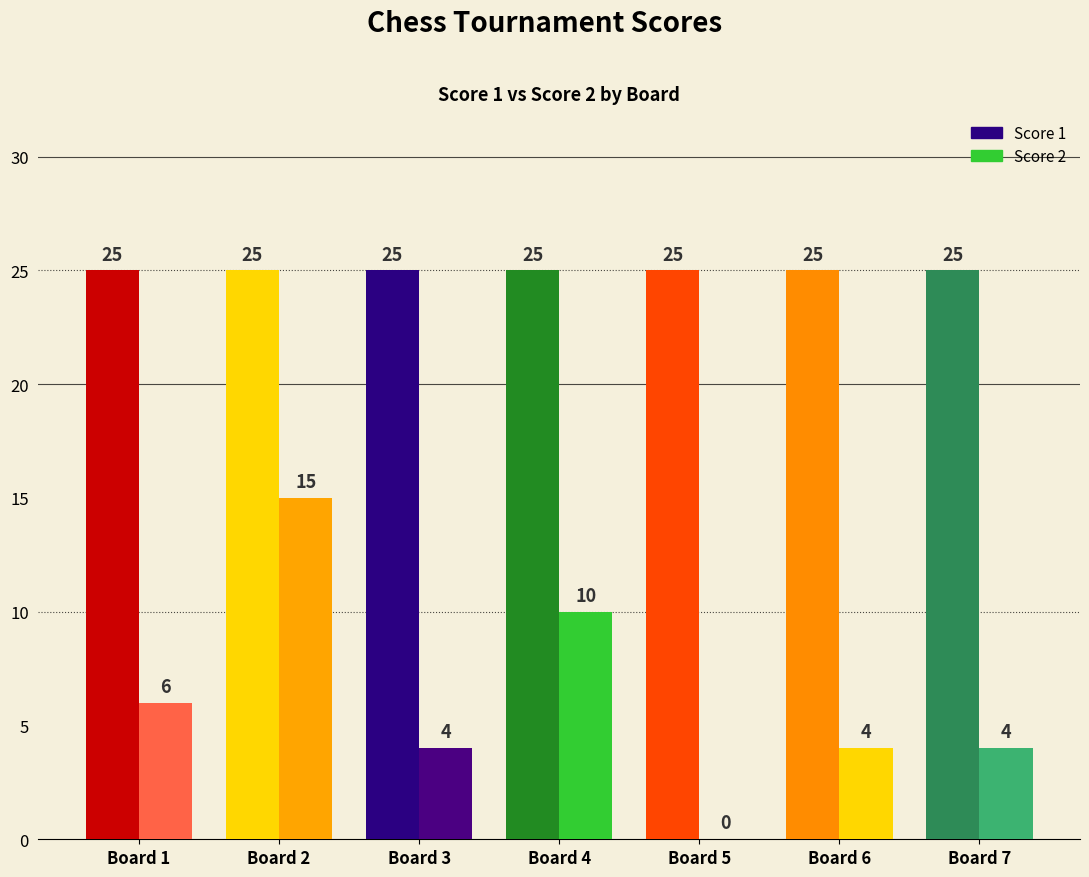

How many data points does each series have?

7